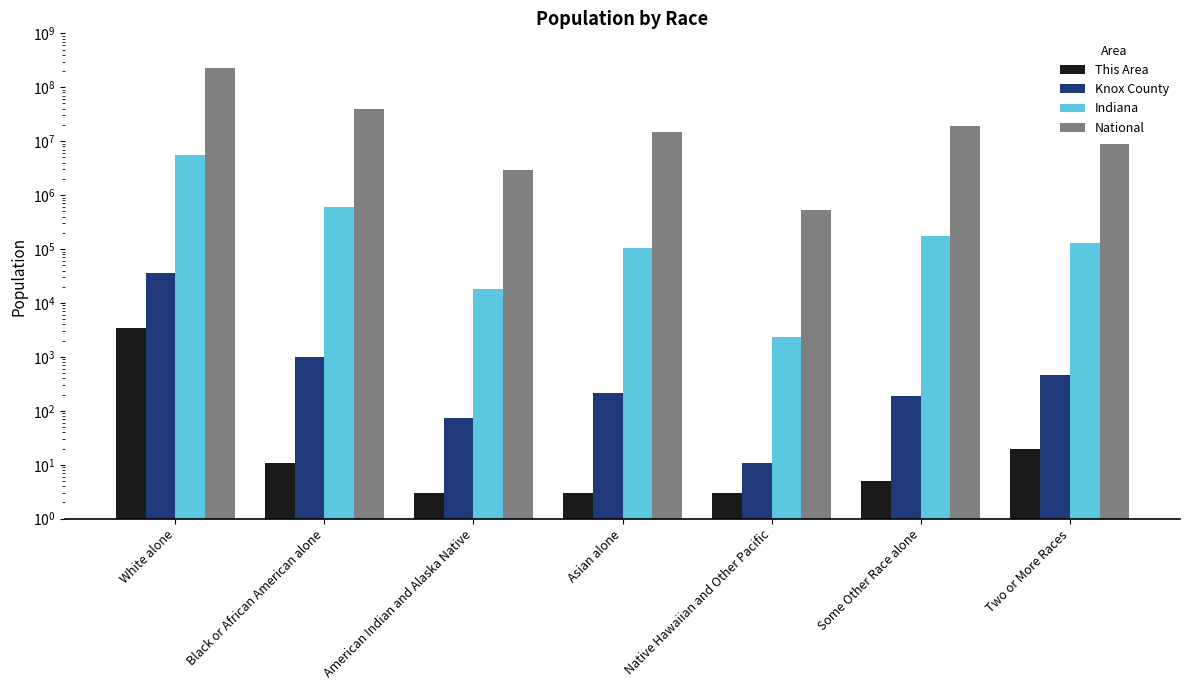

The value of Indiana at Some Other Race alone is 239825. True or false?

False